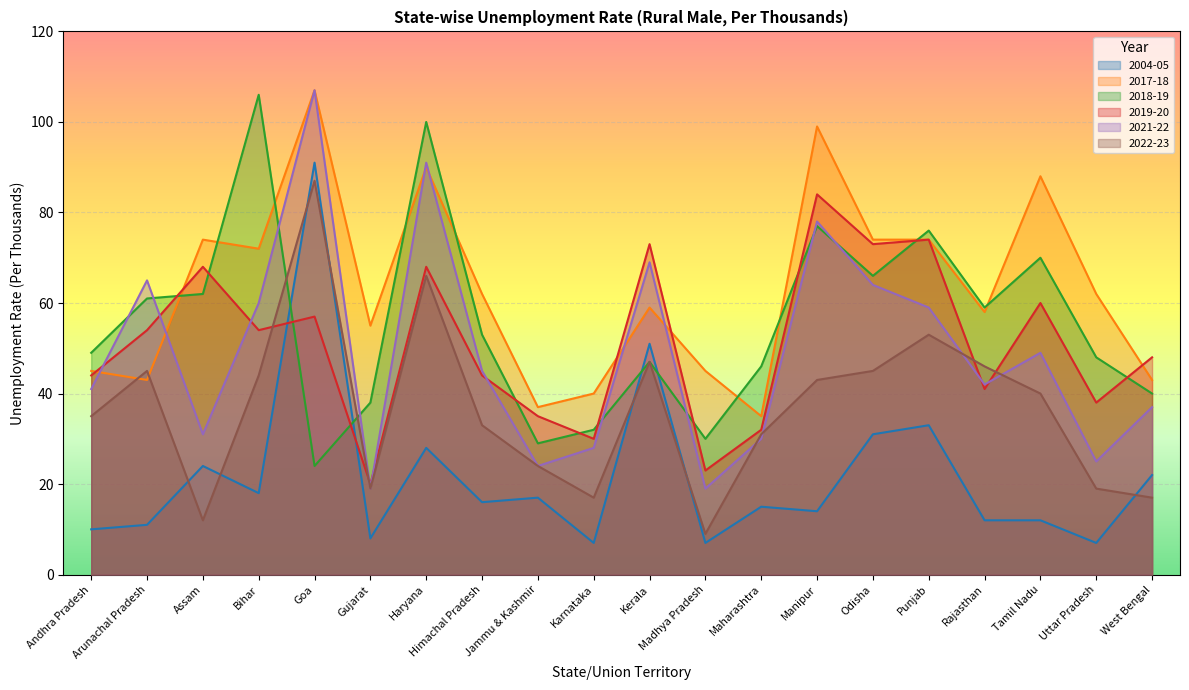

True or false: 2017-18 and 2004-05 intersect in this chart.

False